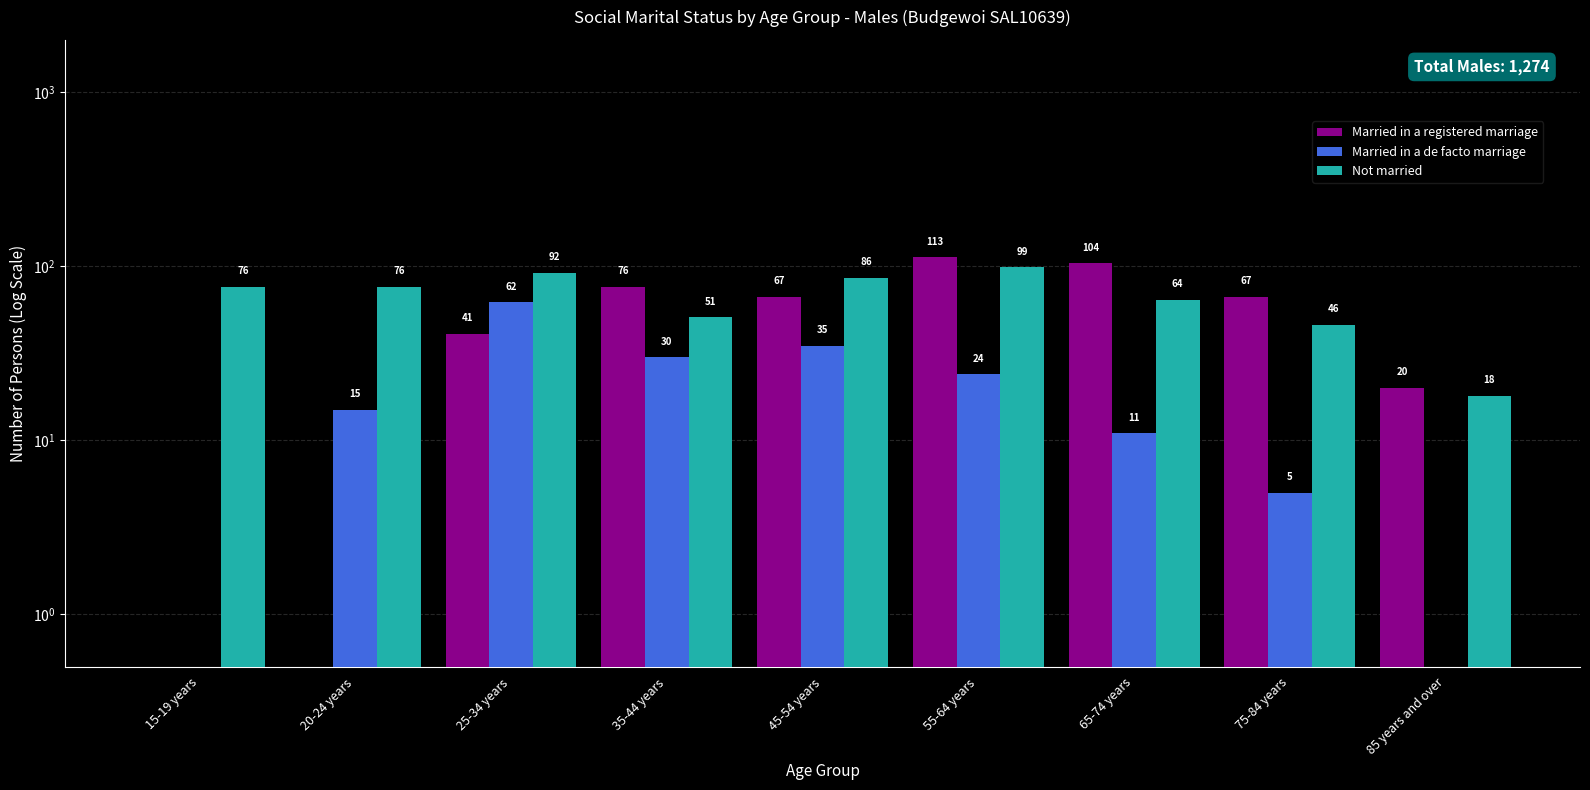

Reading left to right, list all the values displayed in this chart.

Married in a registered marriage: 0.5	0.5	41.0	76.0	67.0	113.0	104.0	67.0	20.0
Married in a de facto marriage: 0.5	15.0	62.0	30.0	35.0	24.0	11.0	5.0	0.5
Not married: 76.0	76.0	92.0	51.0	86.0	99.0	64.0	46.0	18.0